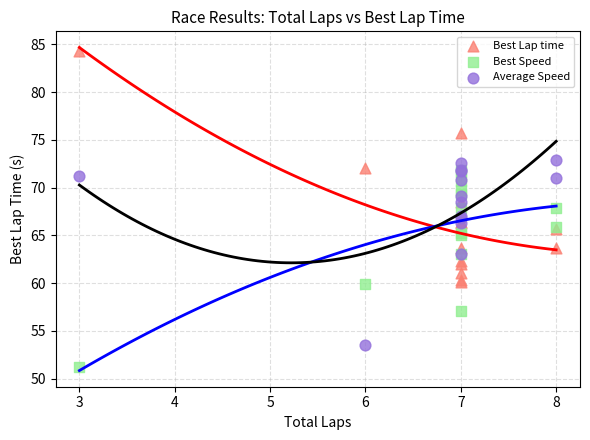

Which series contains the highest Y value?

Best Lap time